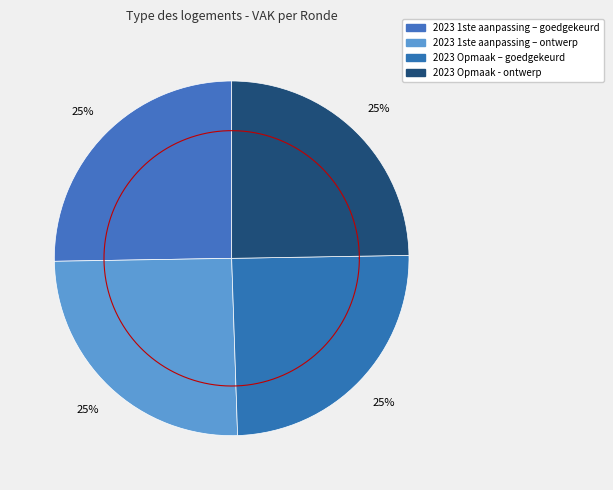

Rank the categories by value from highest to lowest.

2023 1ste aanpassing – goedgekeurd, 2023 1ste aanpassing – ontwerp, 2023 Opmaak – goedgekeurd, 2023 Opmaak - ontwerp